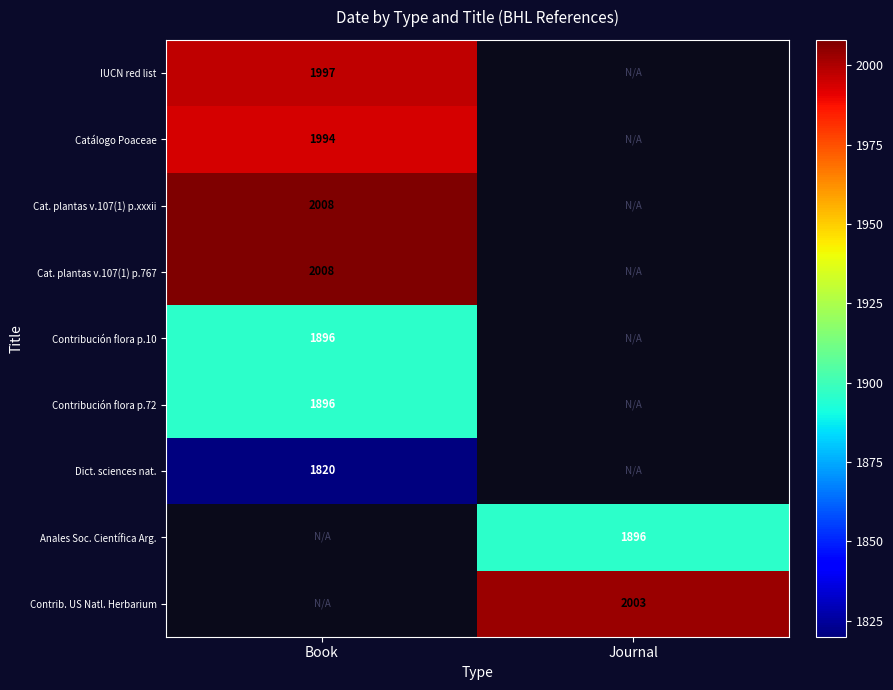

The Anales Soc. Científica Arg. series shows 1896 at Journal. True or false?

True